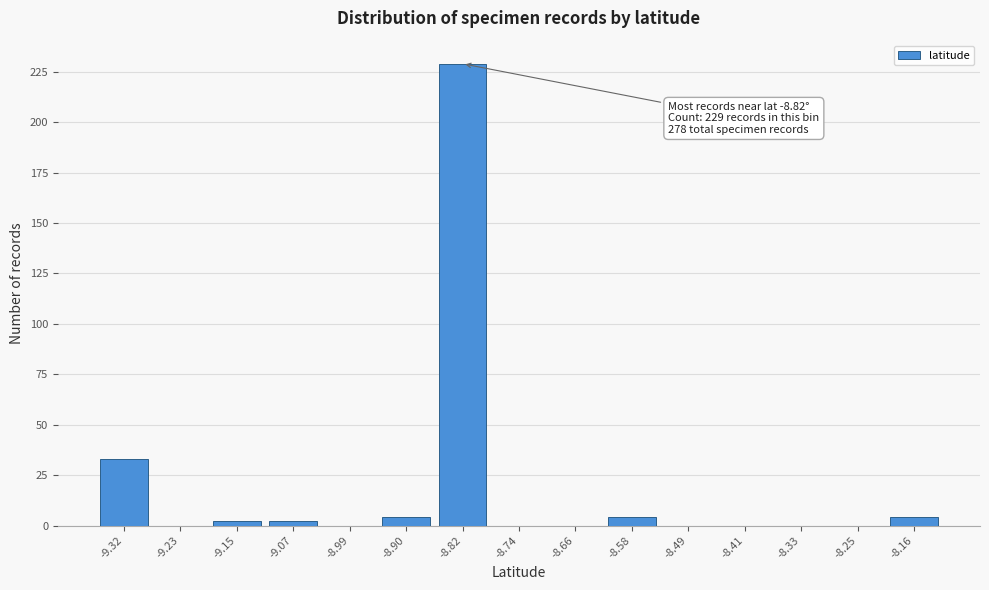

Reading left to right, list all the values displayed in this chart.

-9.32=33	-9.23=0	-9.15=2	-9.07=2	-8.99=0	-8.90=4	-8.82=229	-8.74=0	-8.66=0	-8.58=4	-8.49=0	-8.41=0	-8.33=0	-8.25=0	-8.16=4